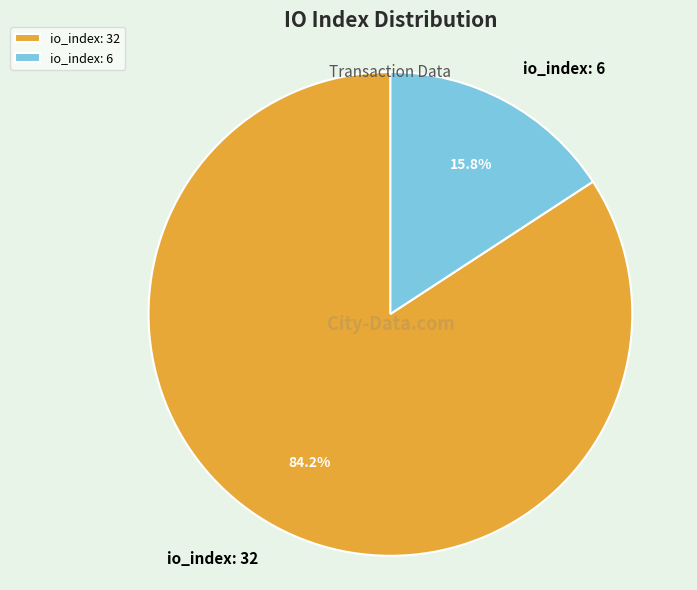

Which has a higher value, io_index: 6 or io_index: 32?

io_index: 32